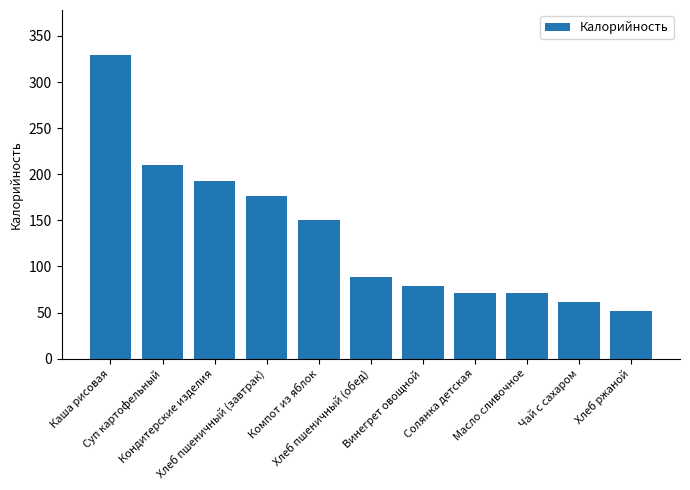

Does the chart contain any negative values?

No